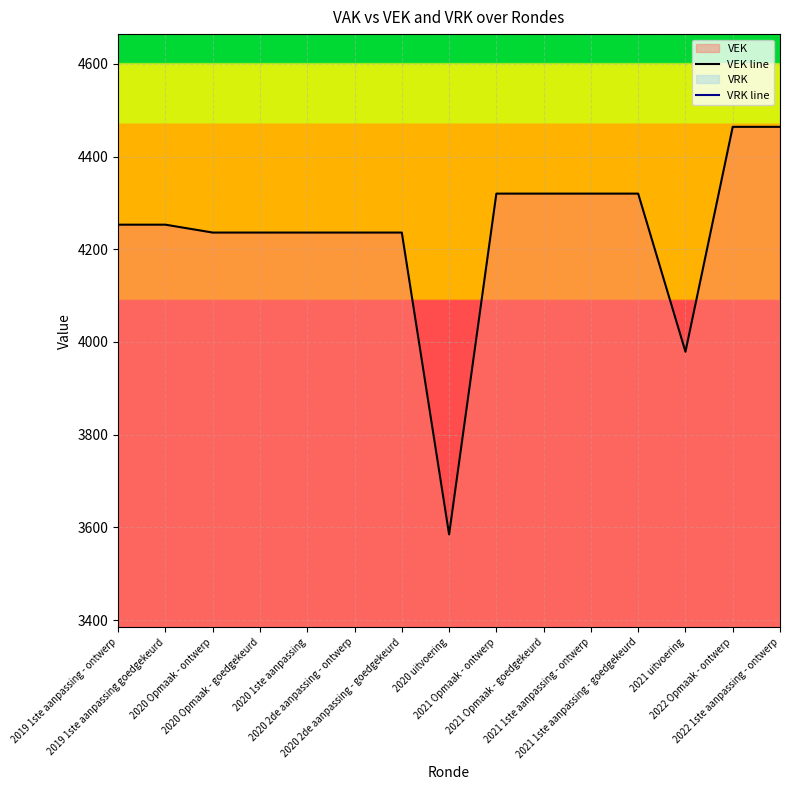

True or false: VRK line and VEK line intersect in this chart.

False